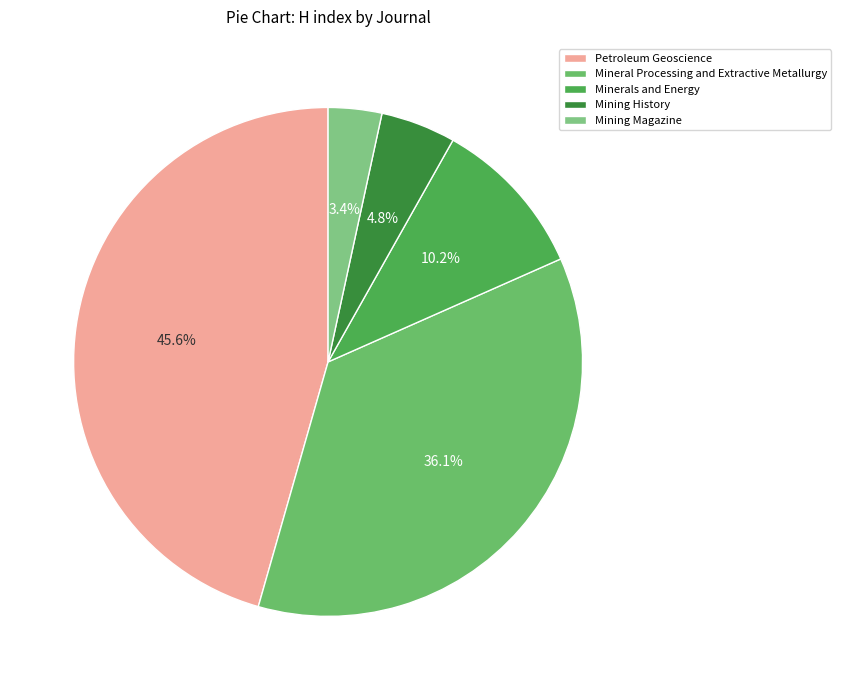

Rank the categories by value from highest to lowest.

Petroleum Geoscience, Mineral Processing and Extractive Metallurgy, Minerals and Energy, Mining History, Mining Magazine